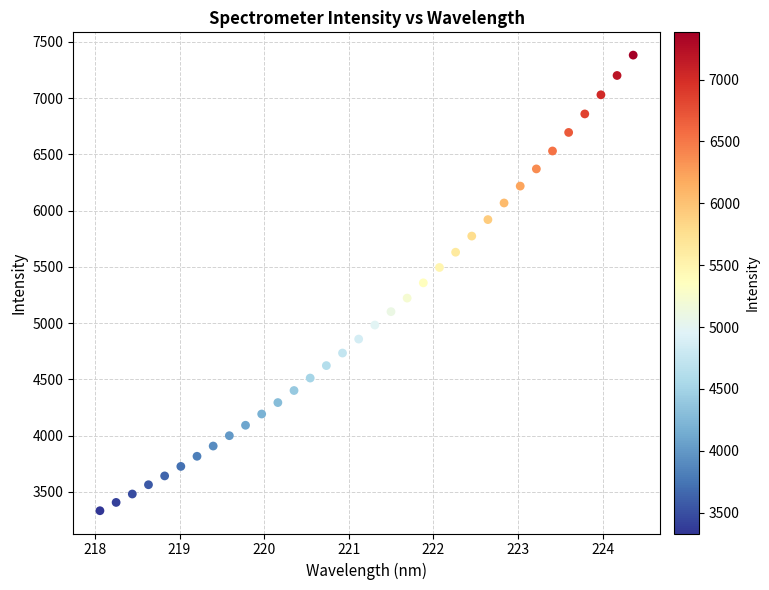

What is the range of Y values (max minus min)?

4050.6